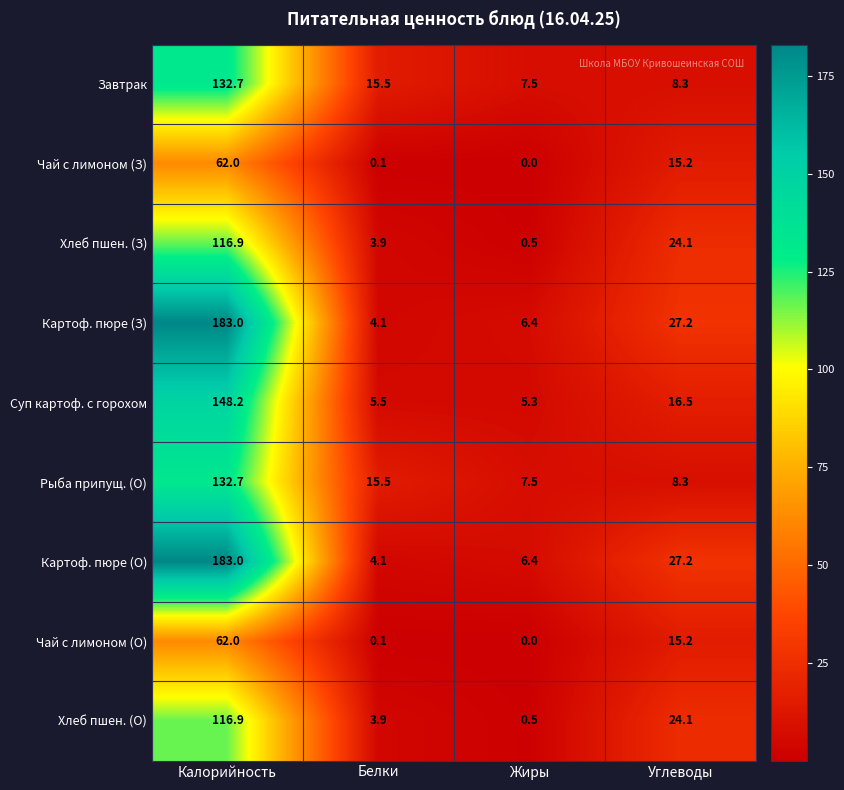

How many distinct data groups are displayed?

9